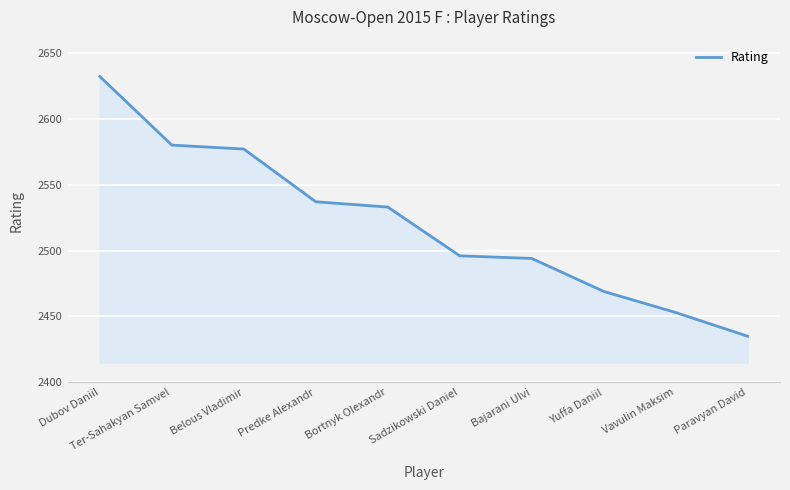

True or false: the data has more than 1 interior local peaks.

False